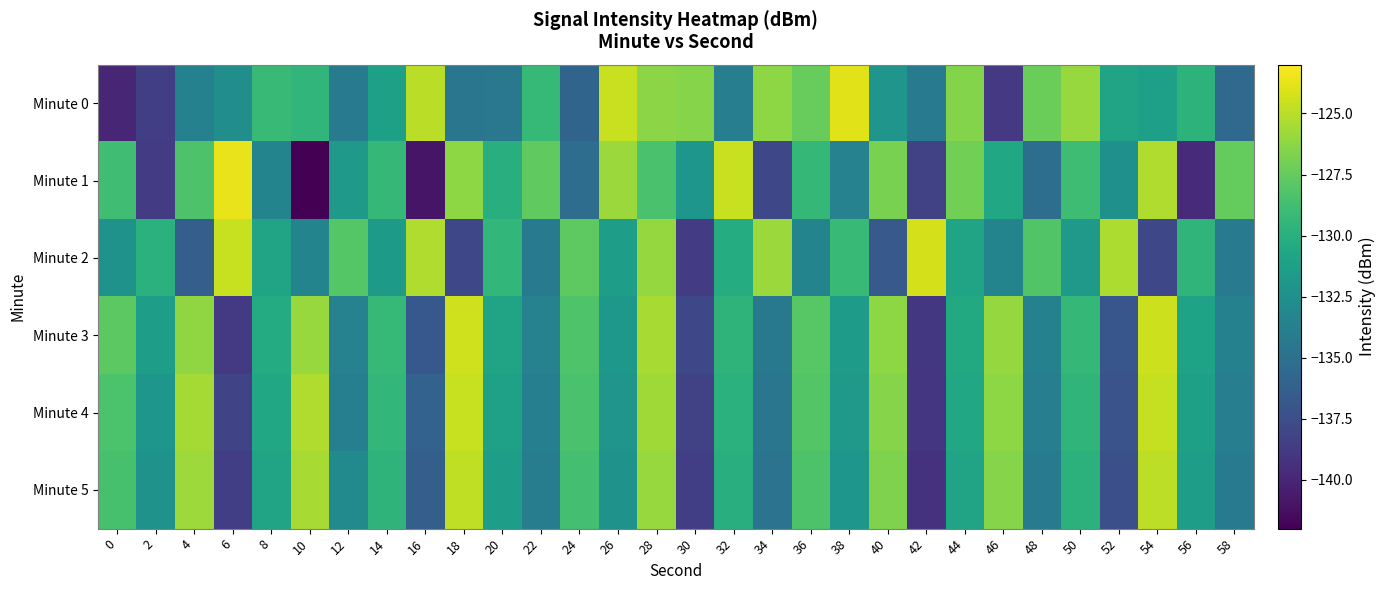

What is the total value across all series at 58?

-798.9